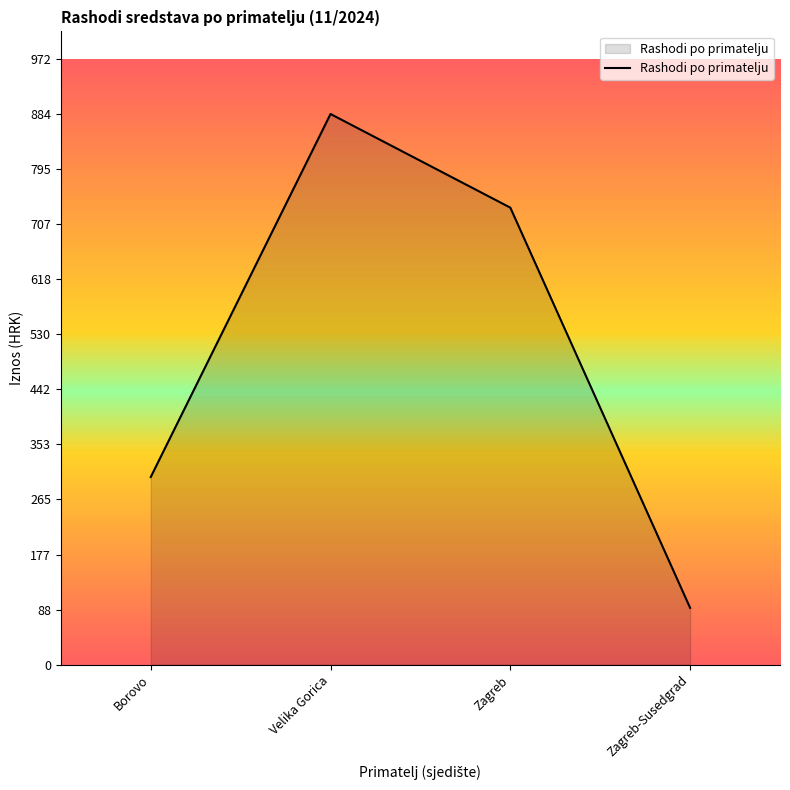

True or false: the data has more than 0 interior local peaks.

True